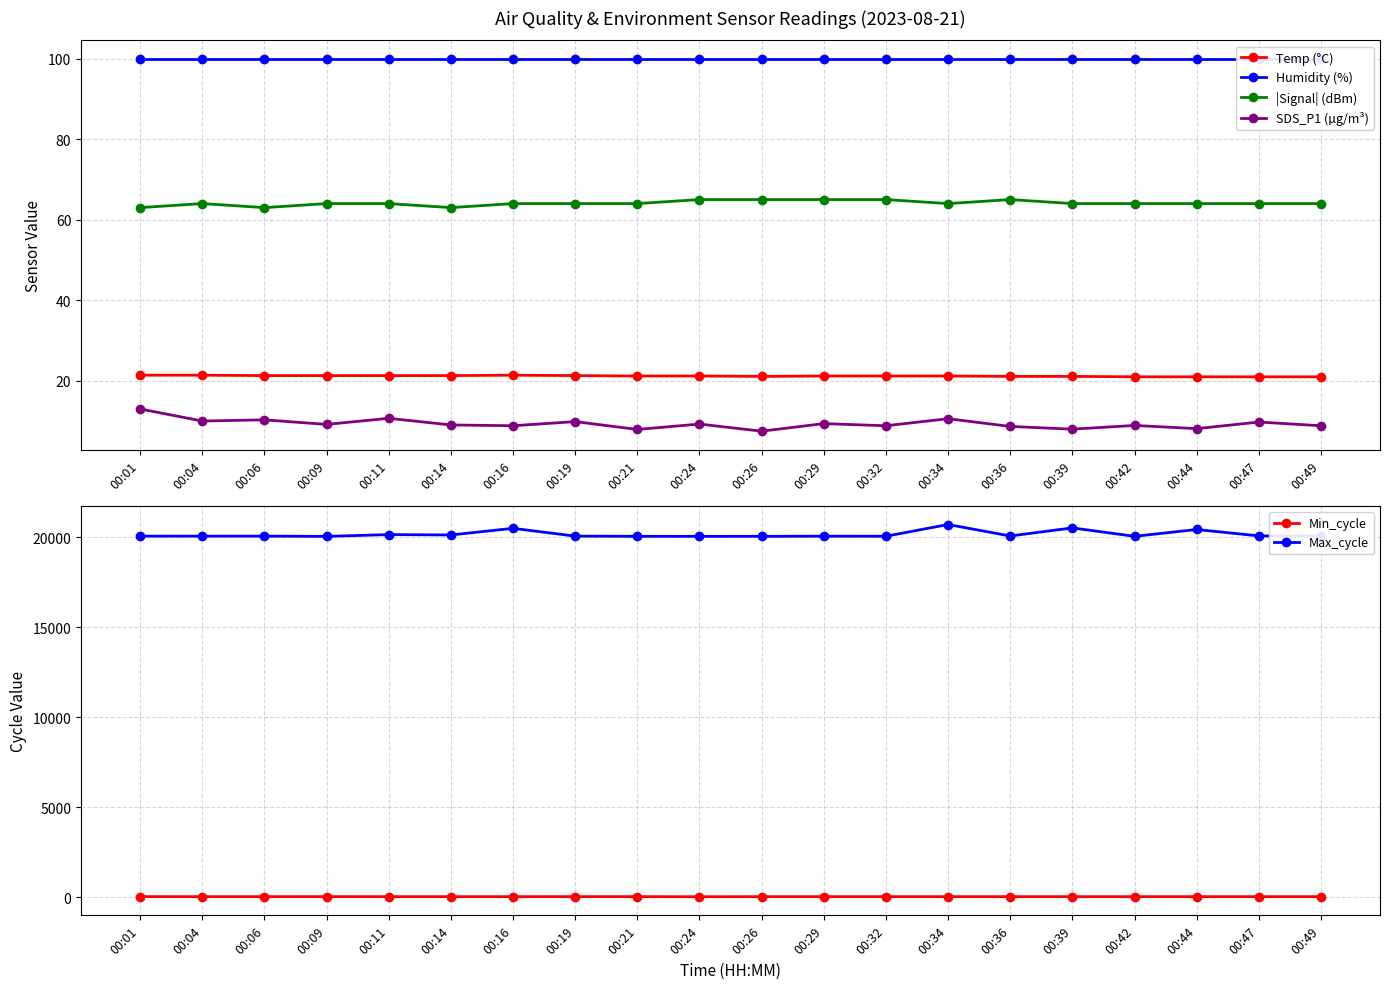

Read the Min_cycle value at 00:29.

28